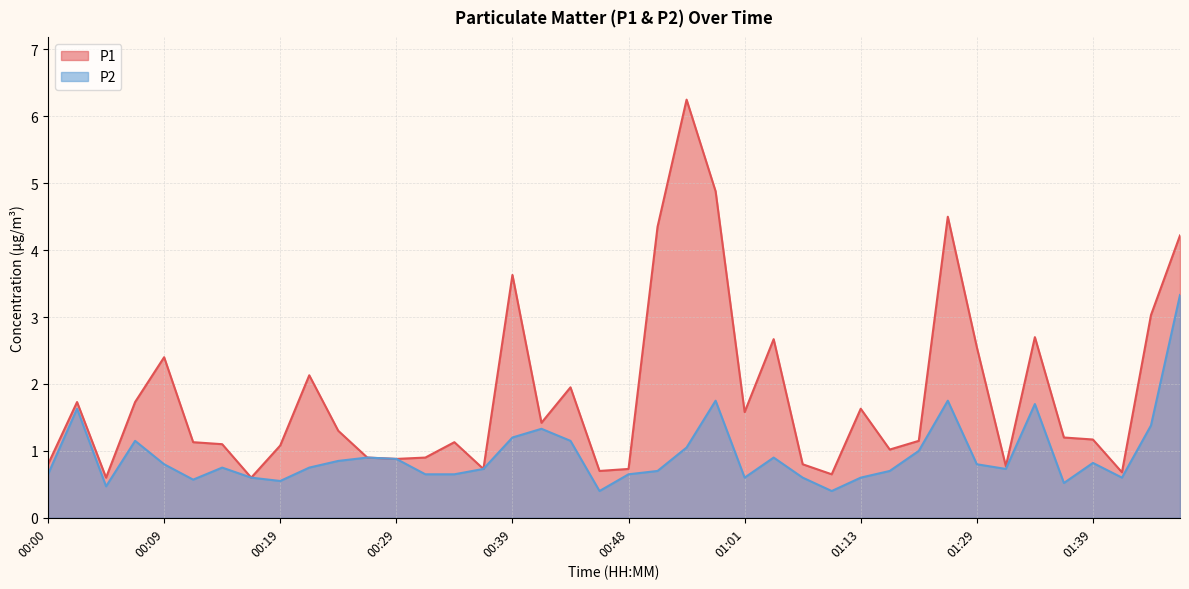

Which series changed the most between 00:34 and 01:16?

P1